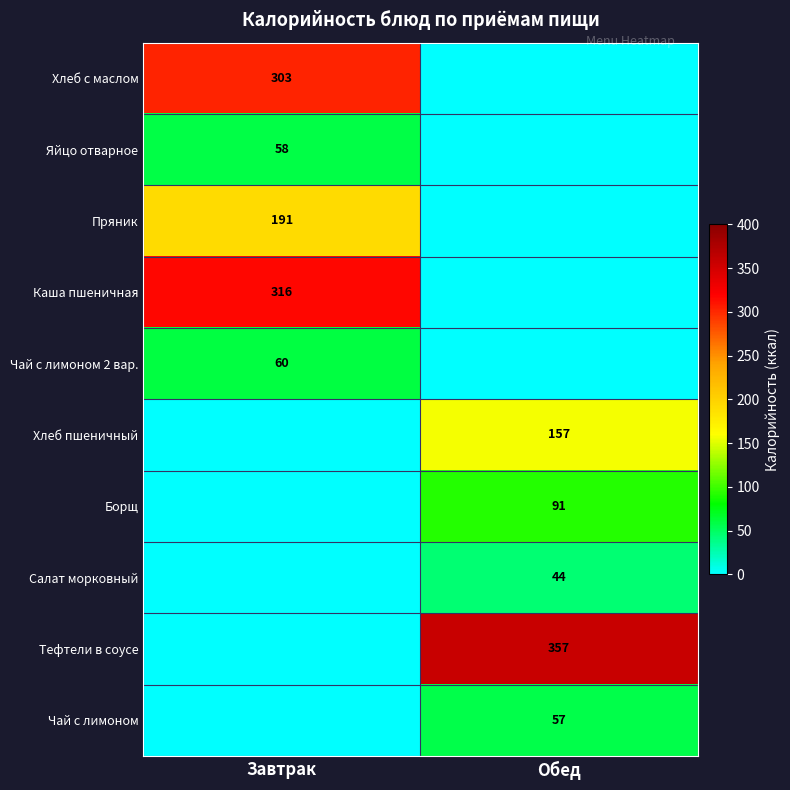

Is the value of Тефтели в соусе at Обед greater than the value of Чай с лимоном at Обед?

Yes